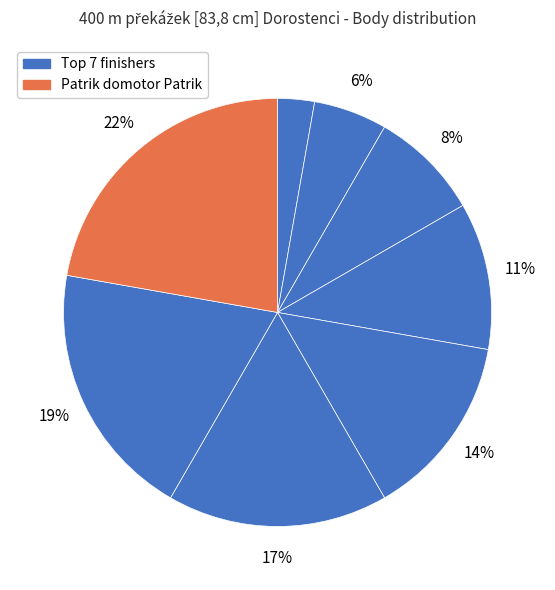

Which category has the biggest portion of the pie?

Patrik domotor Patrik